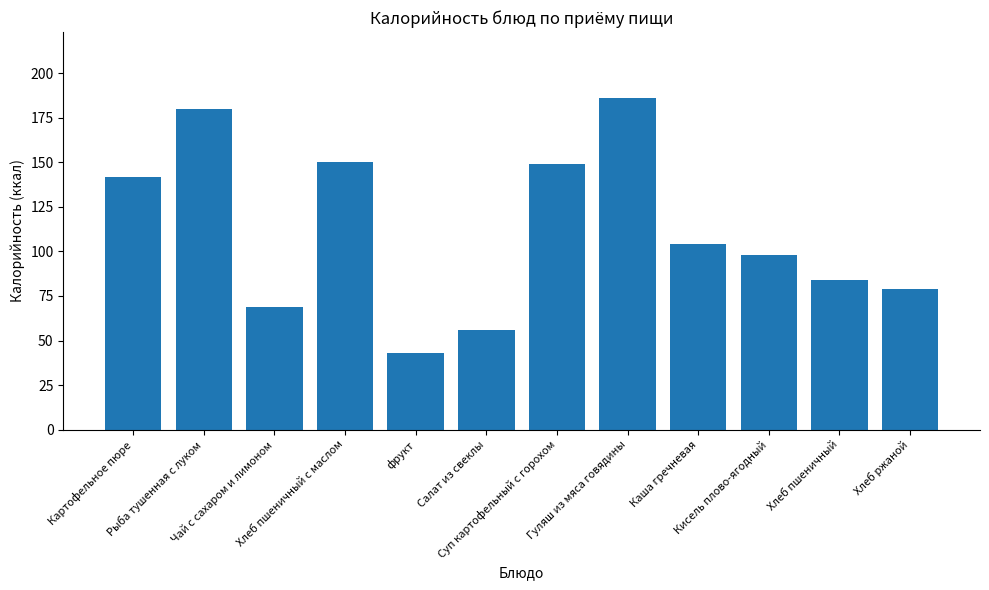

True or false: the data shows 98 at Кисель плово-ягодный.

True